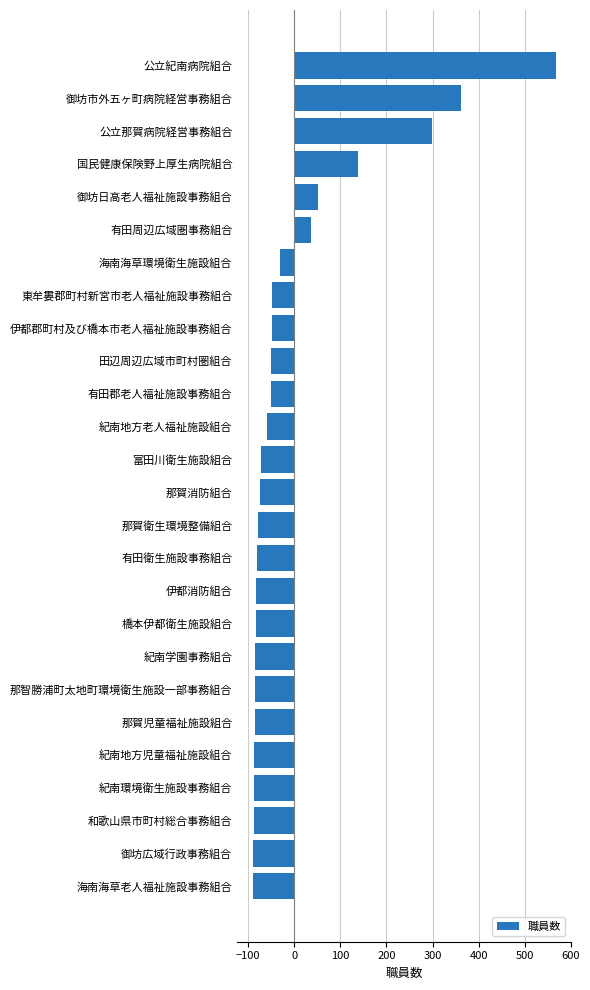

What value does the data have at 那賀衛生環境整備組合?

-78.5